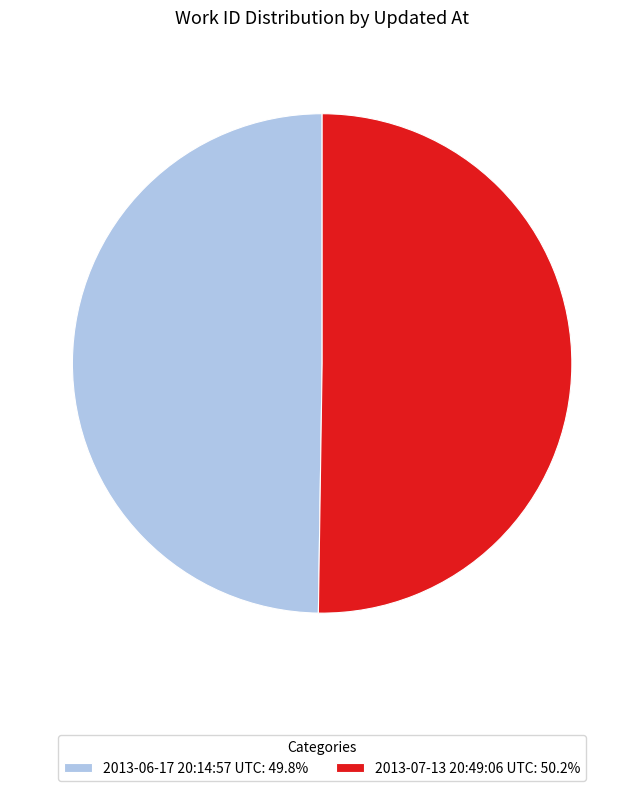

What is the ratio of the value at 2013-07-13 20:49:06 UTC: 50.2% to the value at 2013-06-17 20:14:57 UTC: 49.8%?

1.0